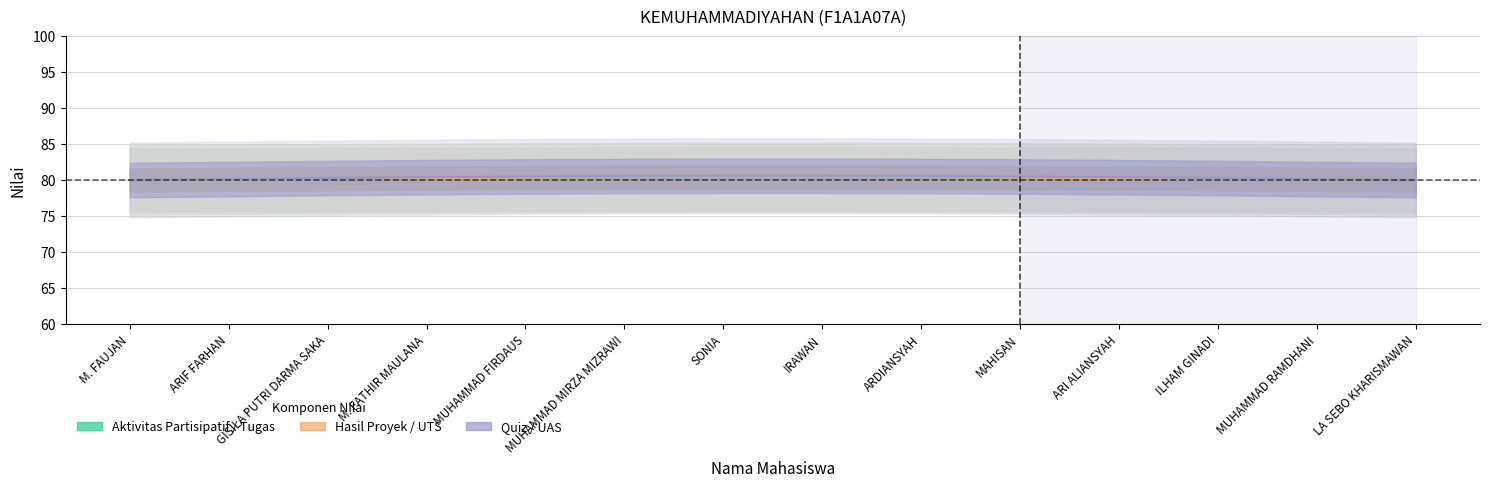

Does the chart have visible grid lines?

Yes